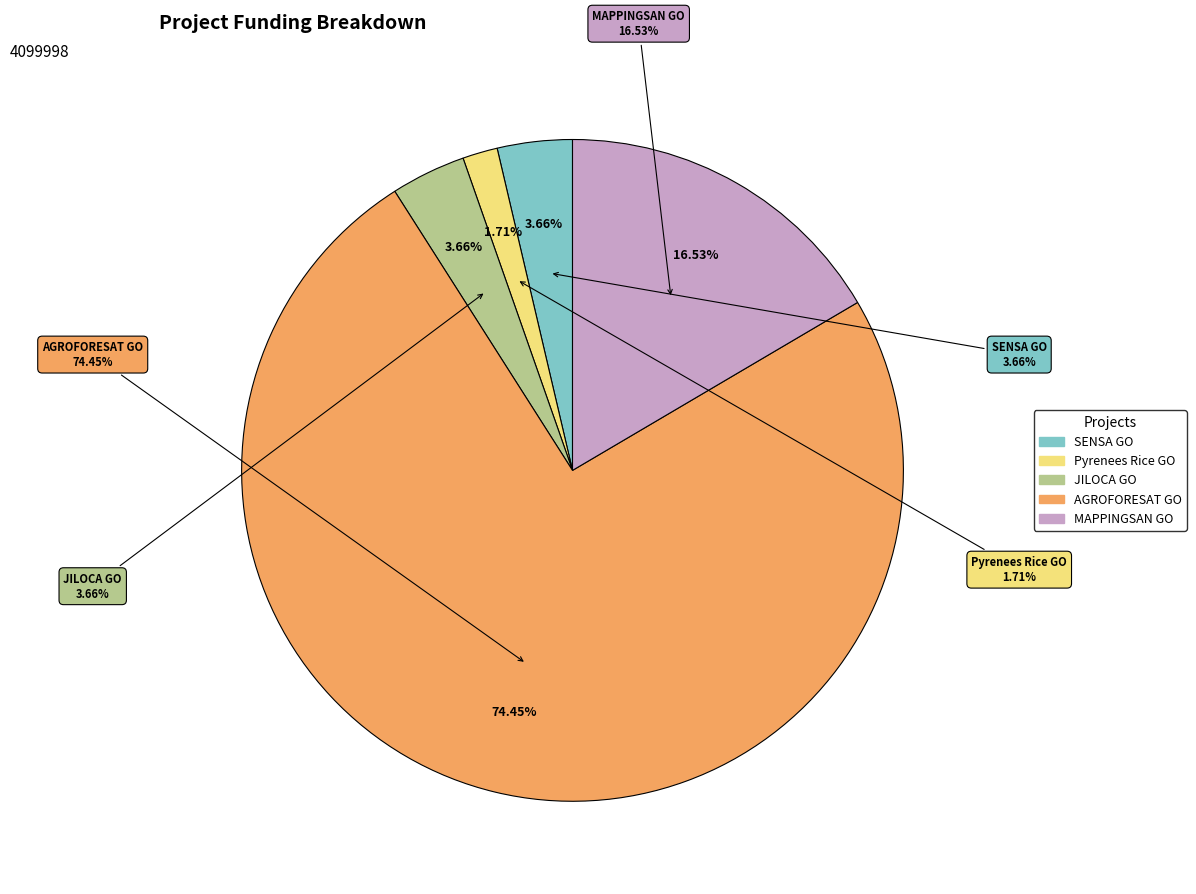

To the nearest percent, what is the average slice percentage?

20%